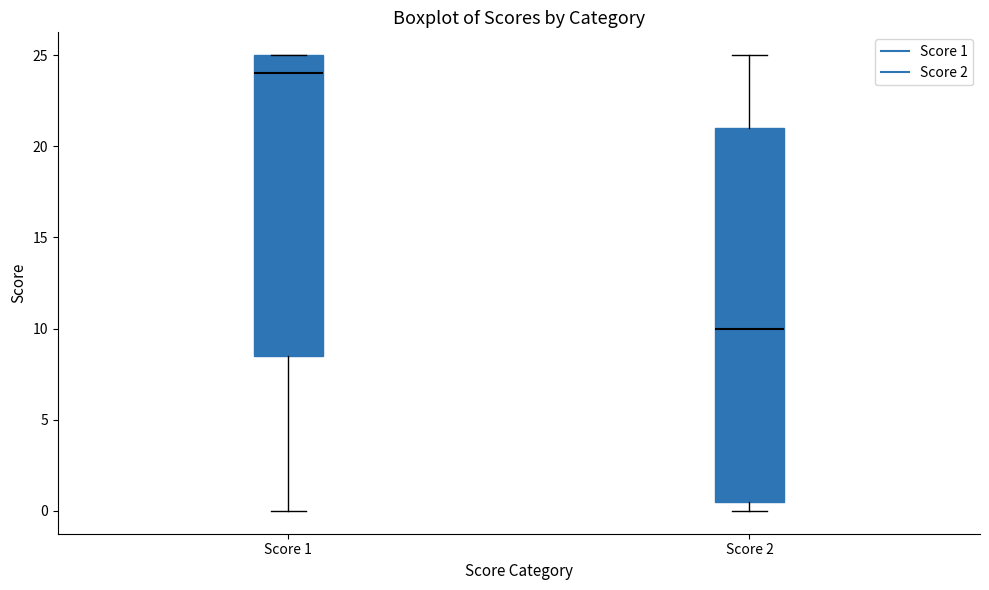

Reading left to right, transcribe this box plot: for each box, give where its median line is, the range the box spans, and where its two whiskers end, as read against the y-axis. The values are not printed on the chart, so give them approximately, as read against the axis.

Score 1: median 24.0, box 8.5 to 25.0, whiskers 0.0 to 25.0
Score 2: median 10.0, box 0.5 to 21.0, whiskers 0.0 to 25.0